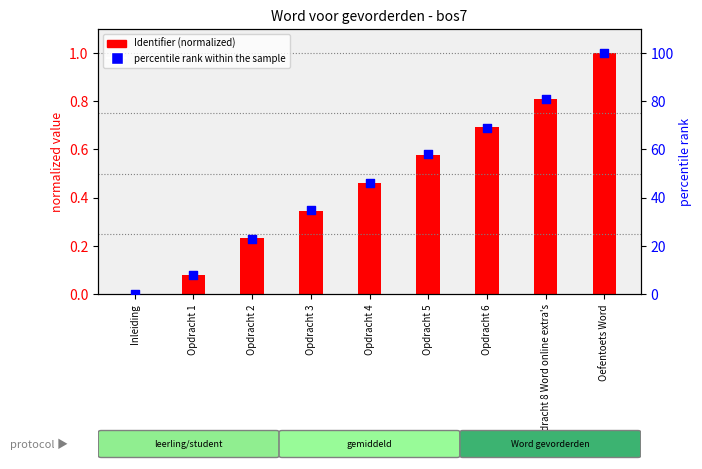

What is the total value across all series at Opdracht 6?

69.7